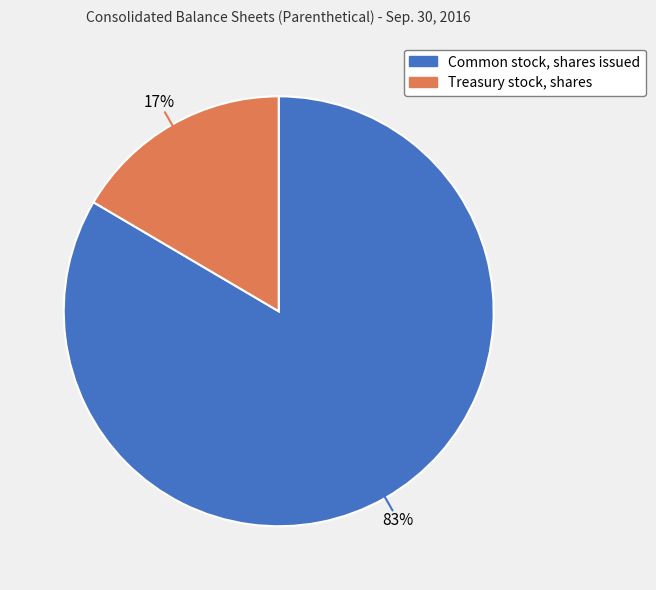

Combined, do Treasury stock, shares and Common stock, shares issued account for over 50%?

Yes